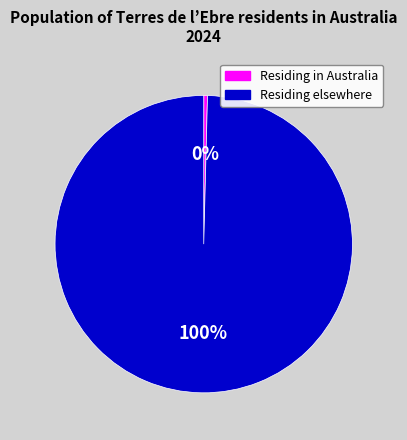

Rank the categories by value from lowest to highest.

Residing in Australia, Residing elsewhere